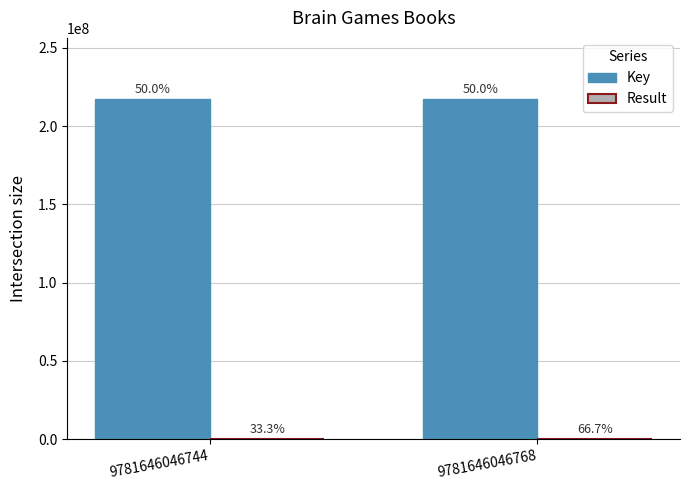

What is the approximate value of Key at 9781646046768, to the nearest 10?

217225000